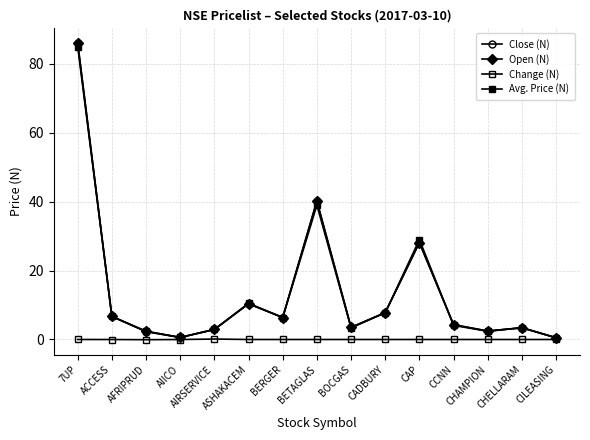

Which series has the widest spread of values?

Close (N)